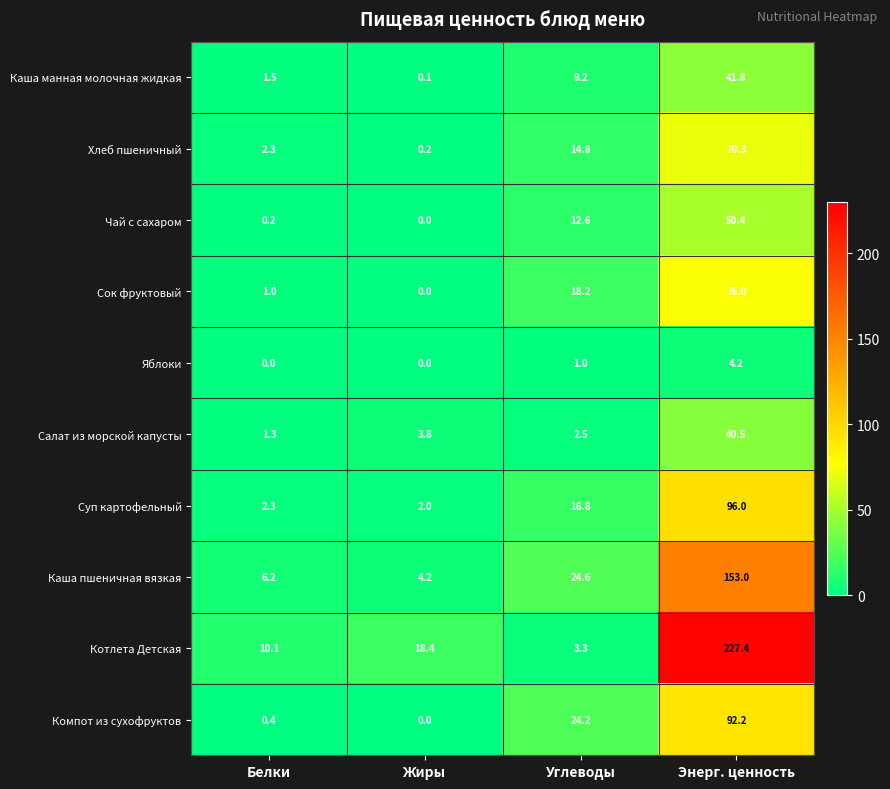

The value of Каша пшеничная вязкая at Энерг. ценность is 153.0. True or false?

True